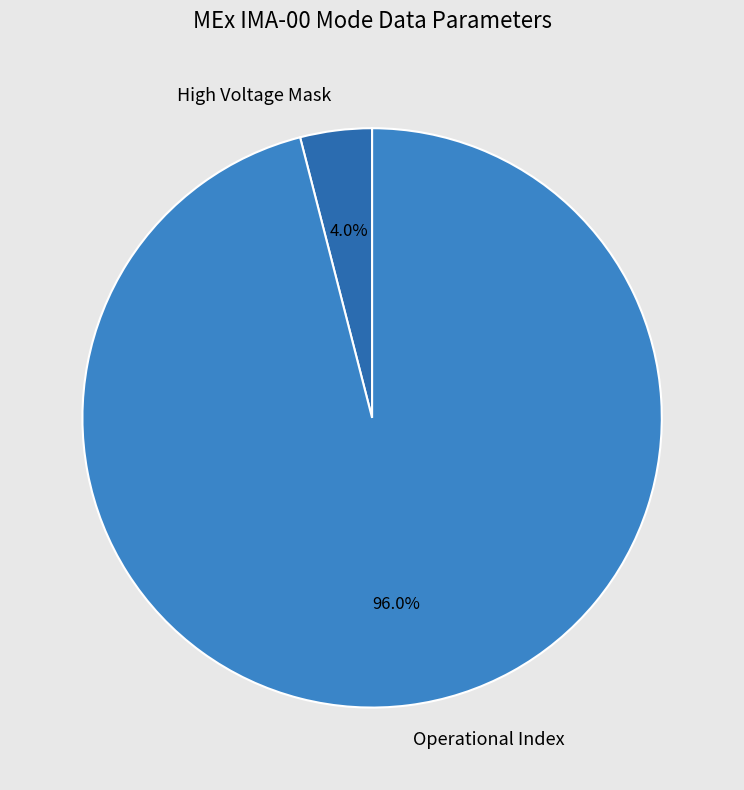

To the nearest percent, what is the average slice percentage?

50%